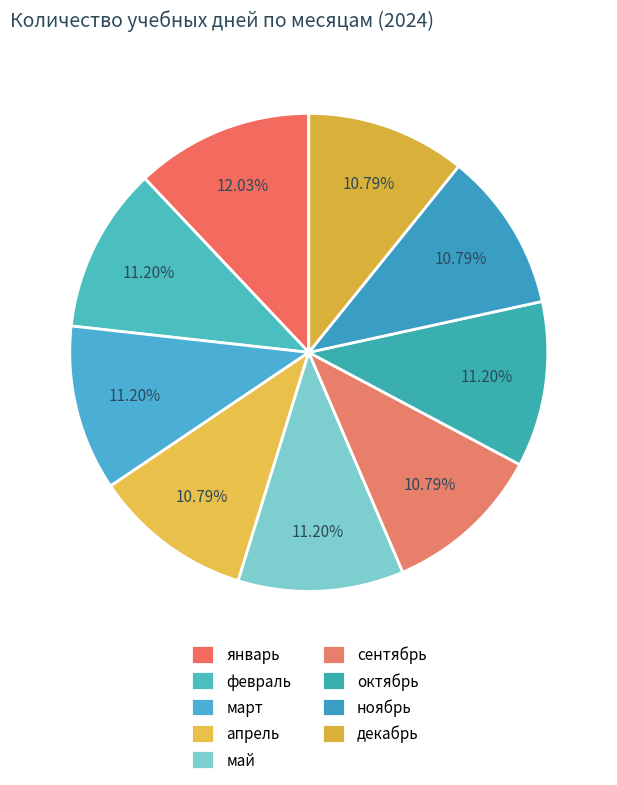

Which slice is the smallest?

апрель